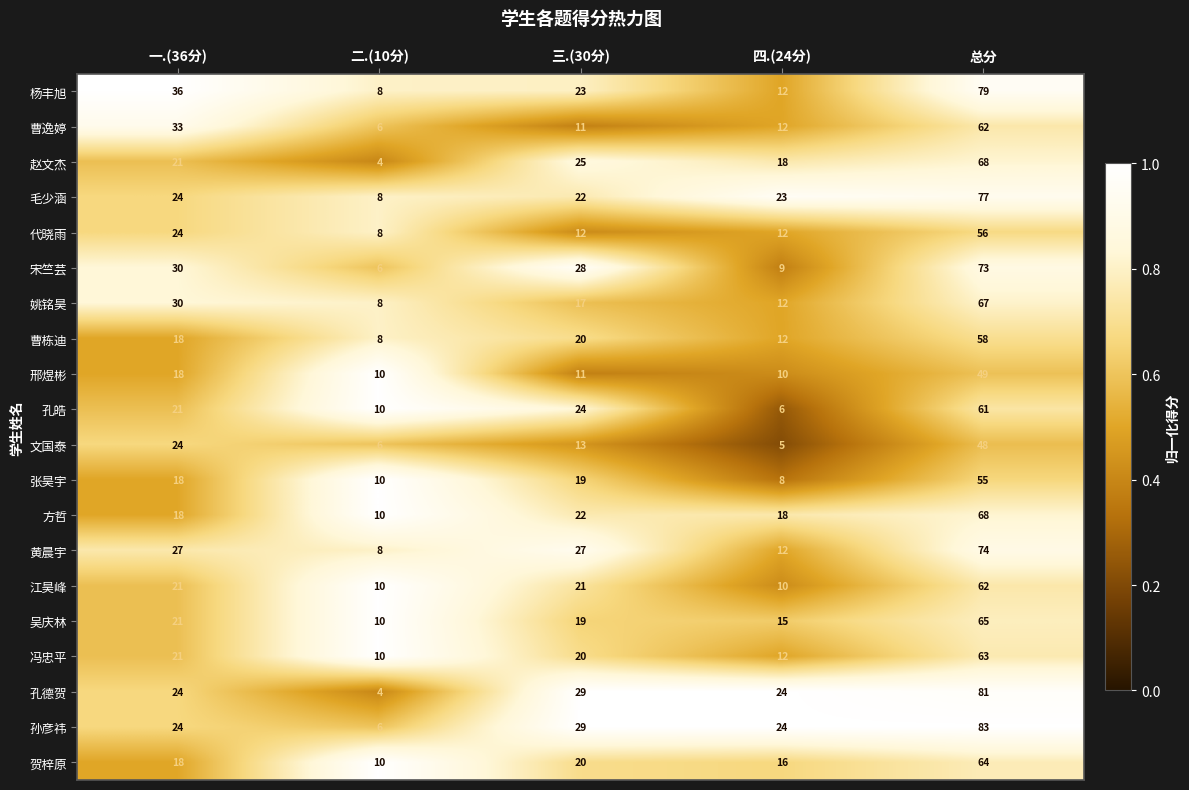

What is the average value of the 曹逸婷 series?

25